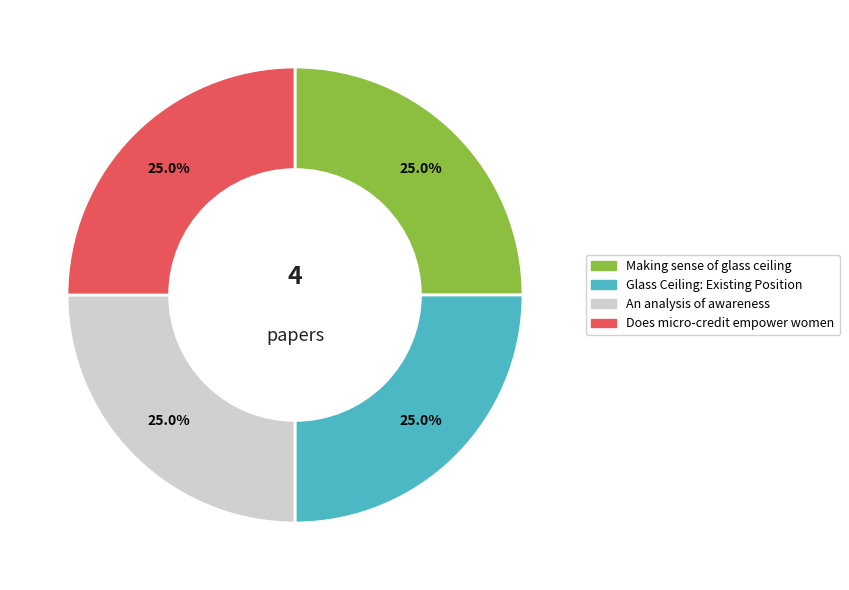

To the nearest percent, what is the combined percentage of Glass Ceiling: Existing Position and An analysis of awareness?

50%